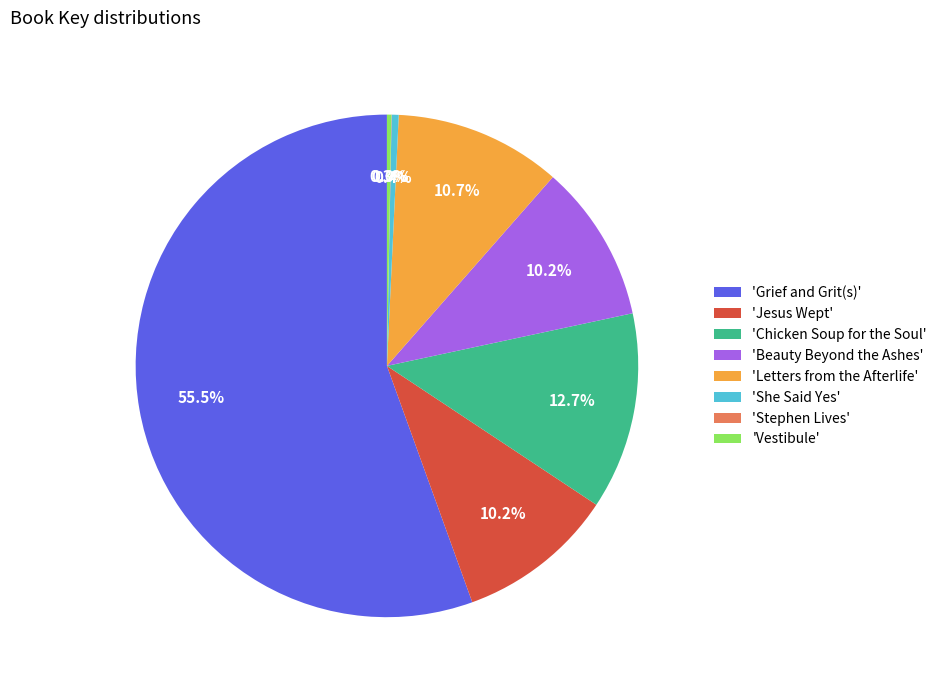

Is there any slice that represents more than half of the pie?

Yes